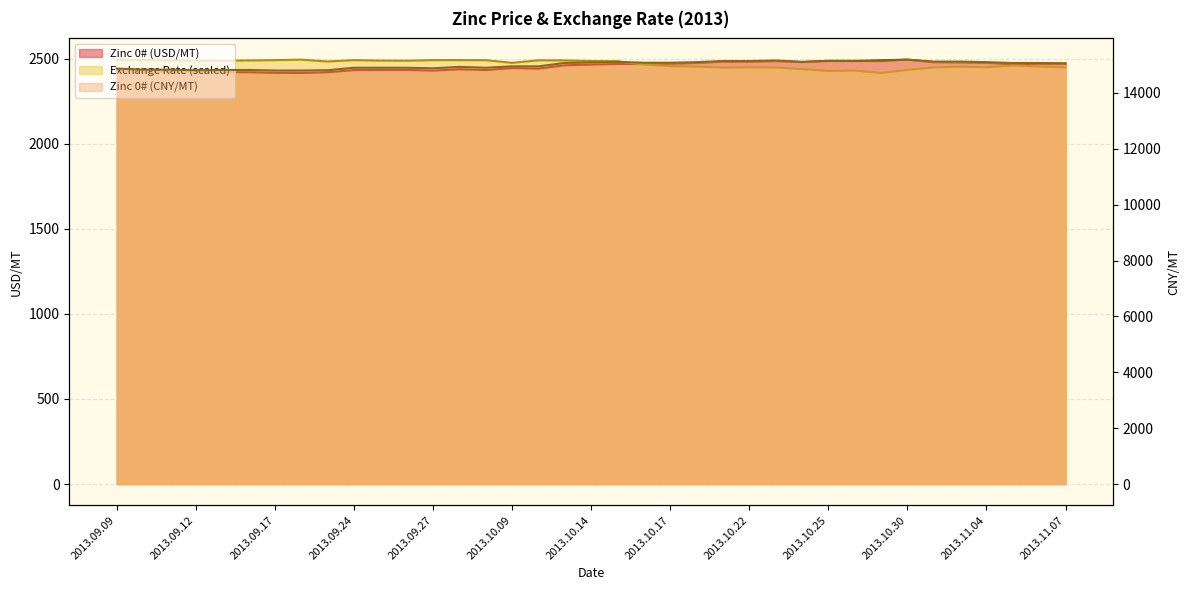

Which label corresponds to the largest value in the chart?

2013.10.30